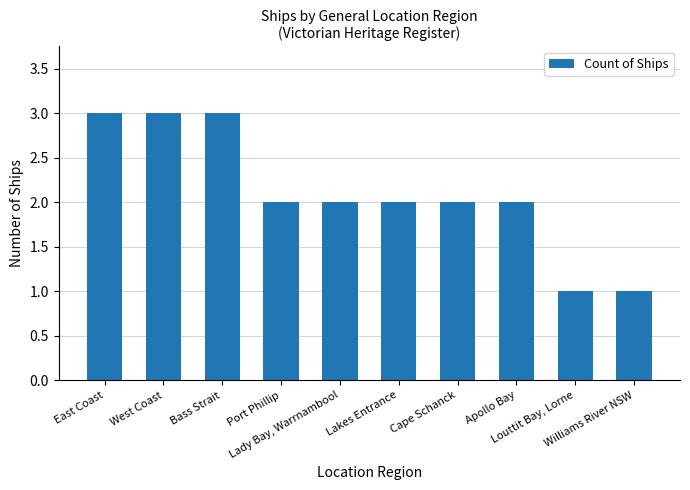

Reading left to right, transcribe all the data shown in this chart.

East Coast=3	West Coast=3	Bass Strait=3	Port Phillip=2	Lady Bay, Warrnambool=2	Lakes Entrance=2	Cape Schanck=2	Apollo Bay=2	Louttit Bay, Lorne=1	Williams River NSW=1